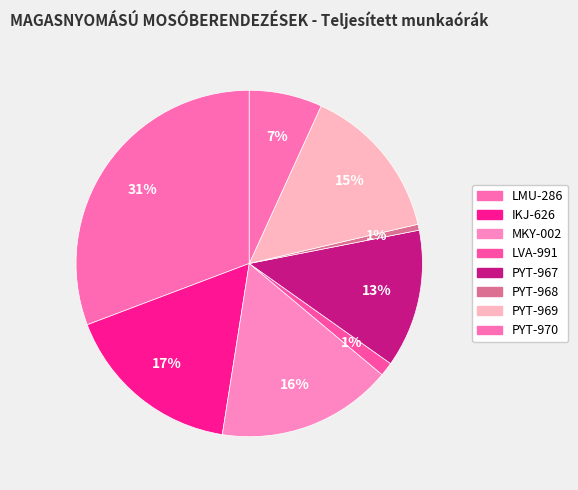

How many segments does this pie chart have?

8